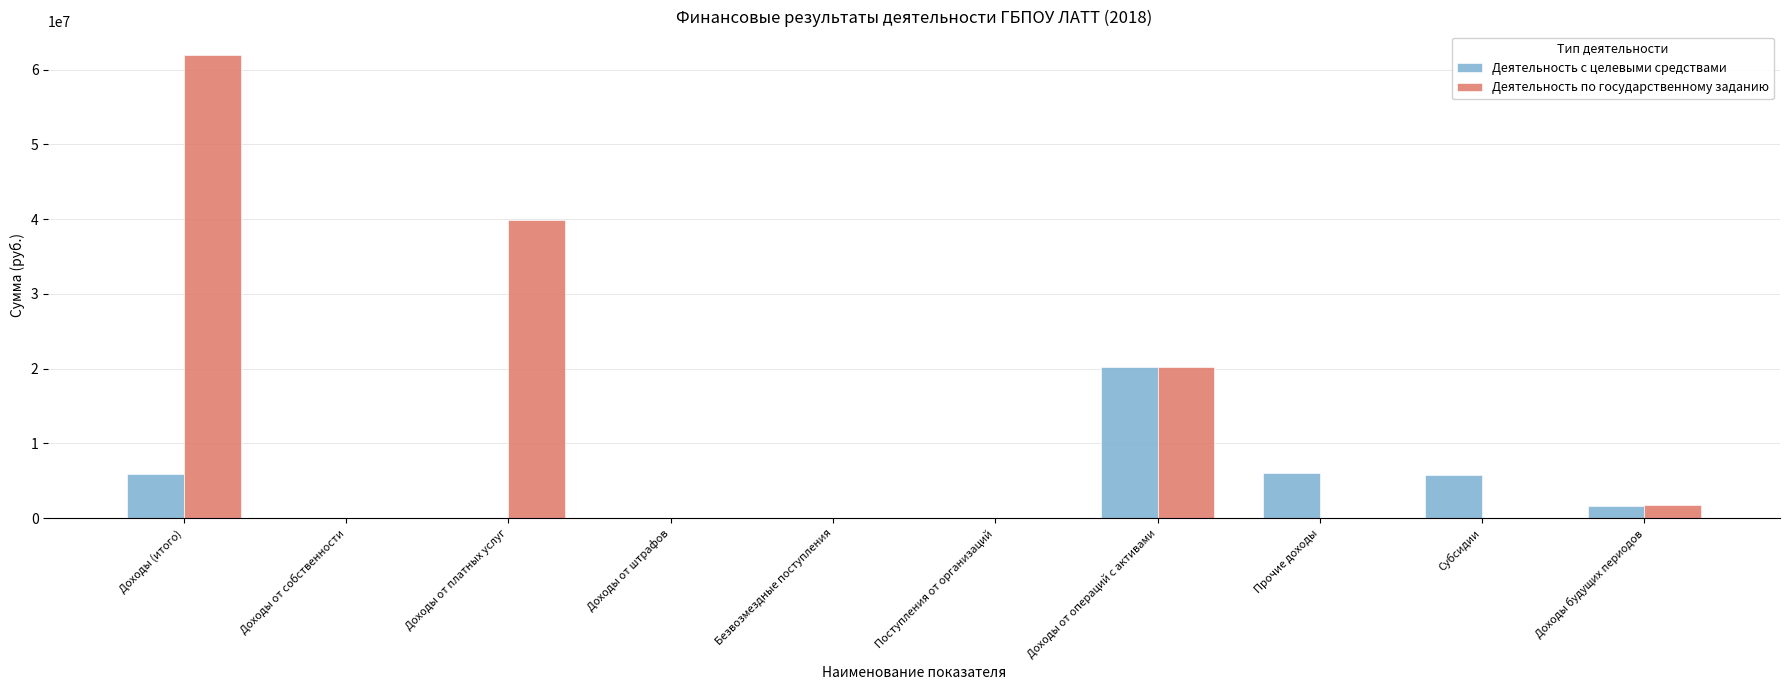

The Деятельность по государственному заданию series shows 111162157.1 at Доходы (итого). True or false?

False